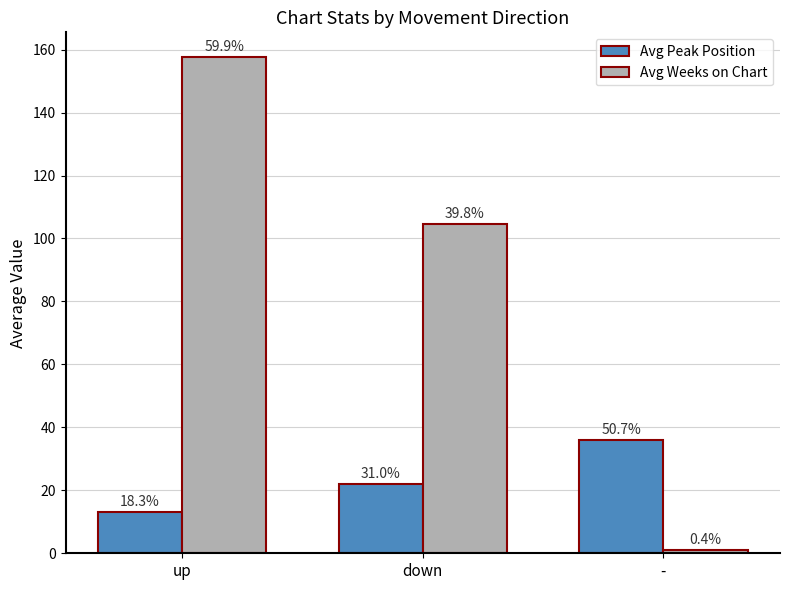

At which category is the sum across all series the highest?

up